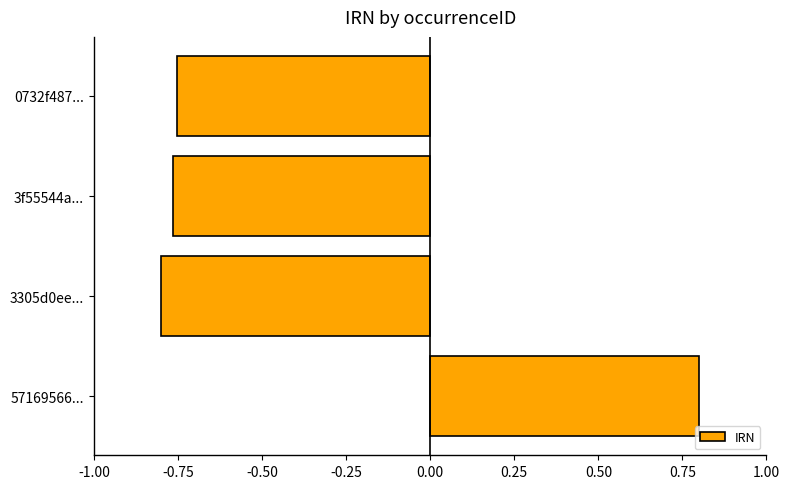

The chart shows a value of -0.4 at 3305d0ee.... True or false?

False